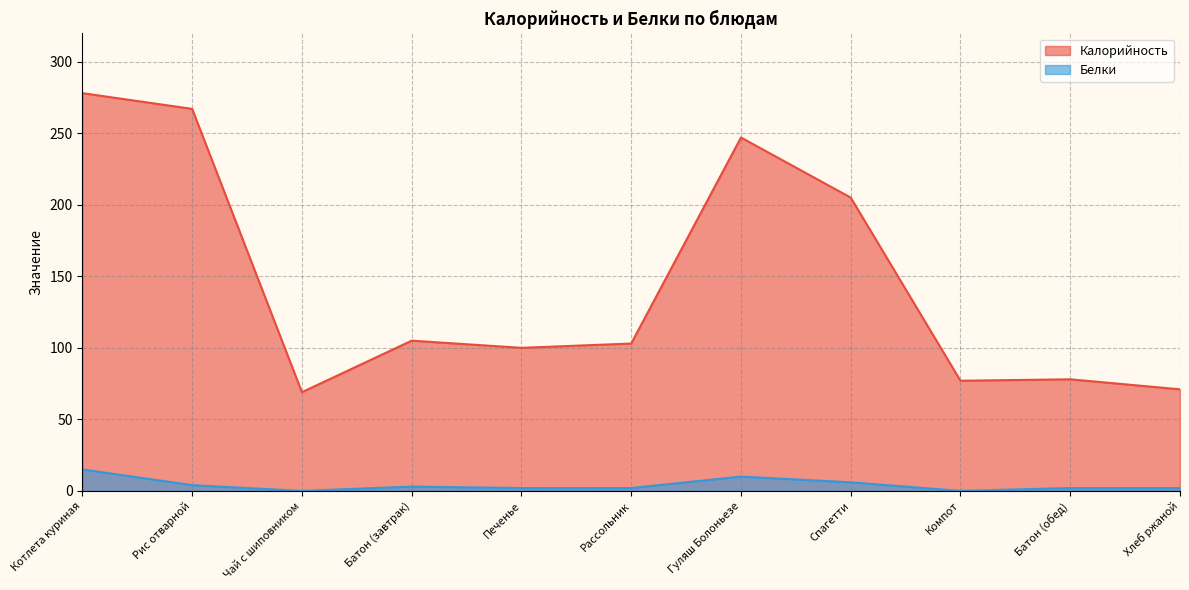

The Калорийность series shows 428 at Рис отварной. True or false?

False